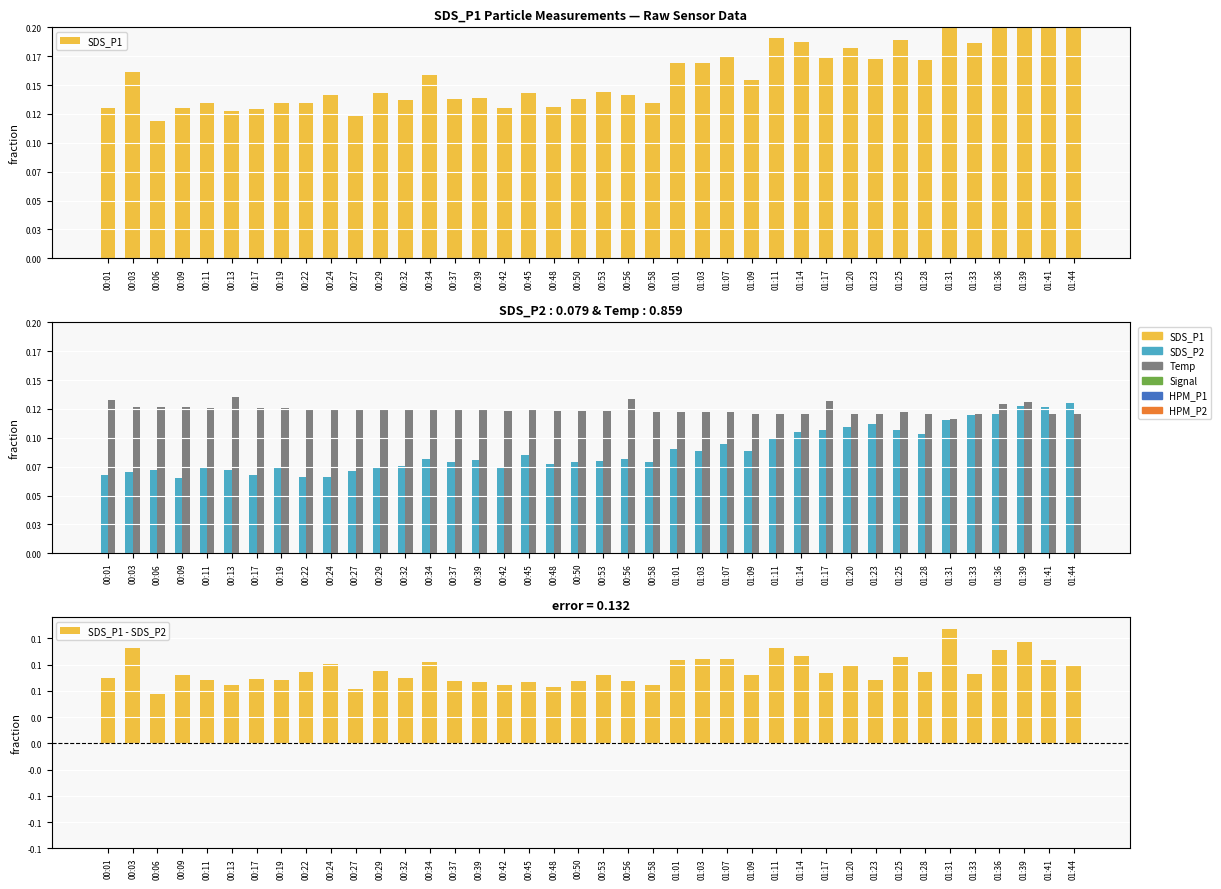

Rank the series by their maximum value, from lowest to highest.

SDS_P1 - SDS_P2, SDS_P2, Temp, SDS_P1